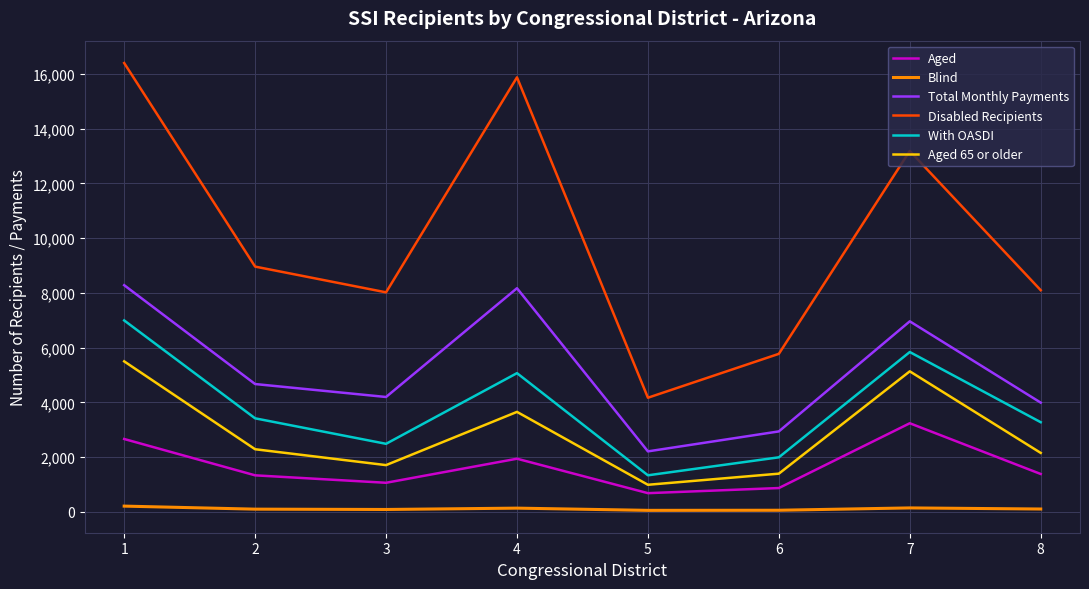

What is the spread (max minus min) of values at 6?

5712